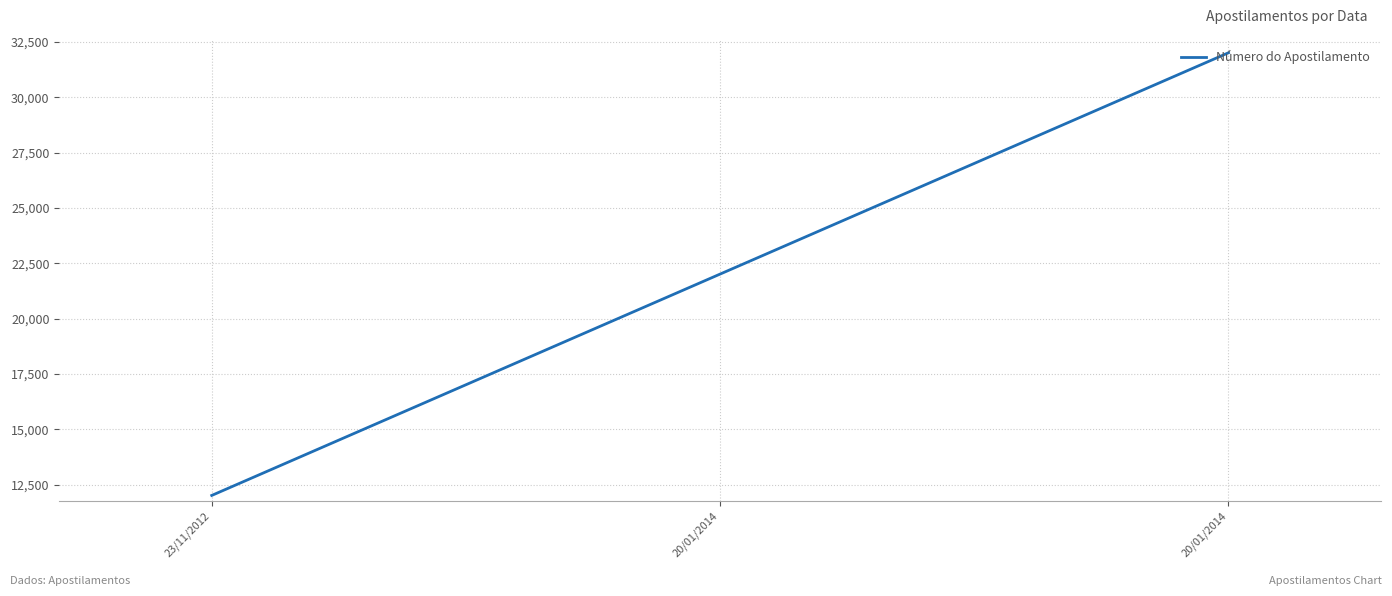

The value at 20/01/2014 is 18156. True or false?

False